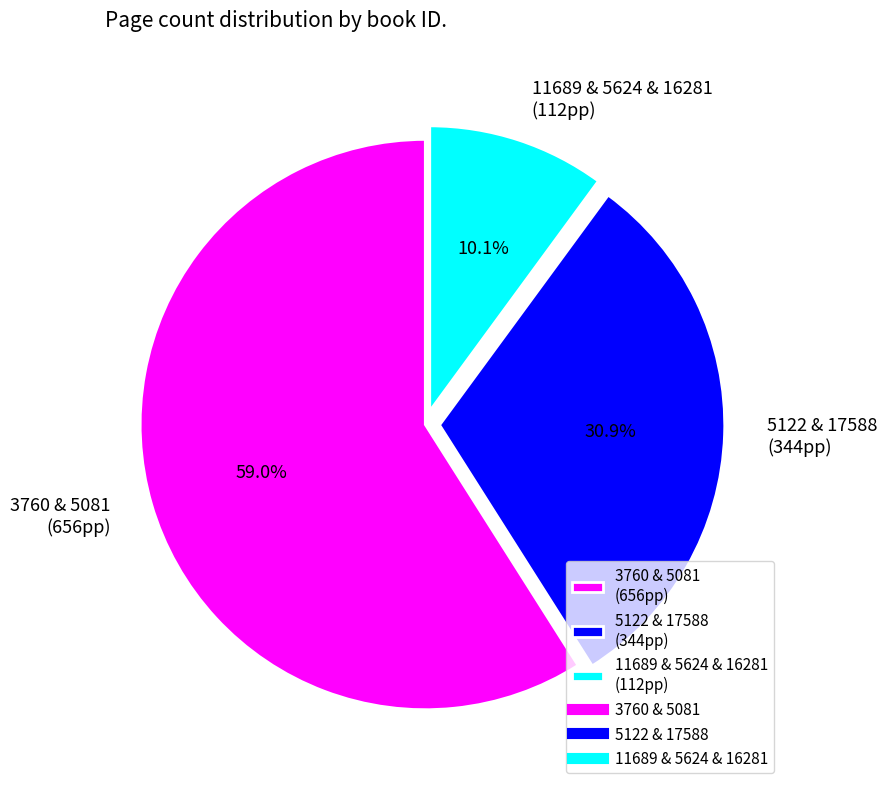

Which category has the biggest portion of the pie?

3760 & 5081 (656pp)